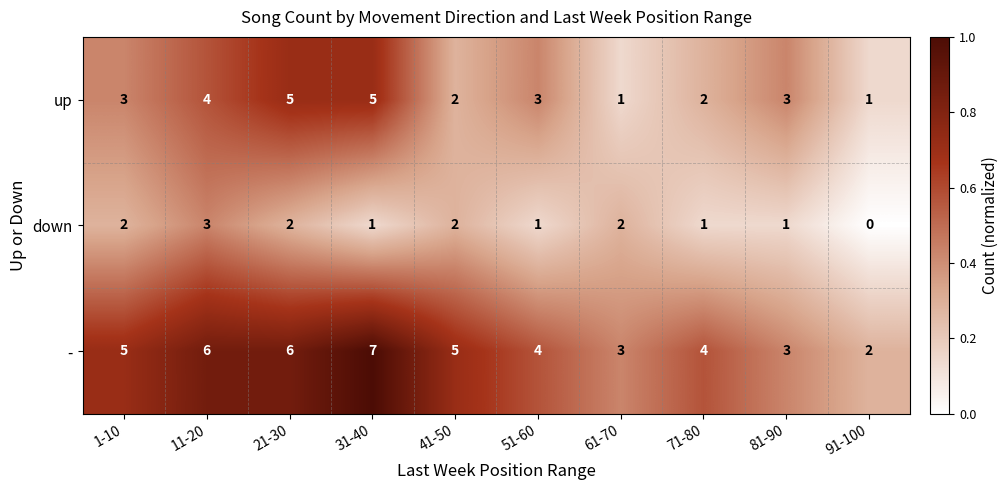

Rank the series by their average value, from highest to lowest.

-, up, down